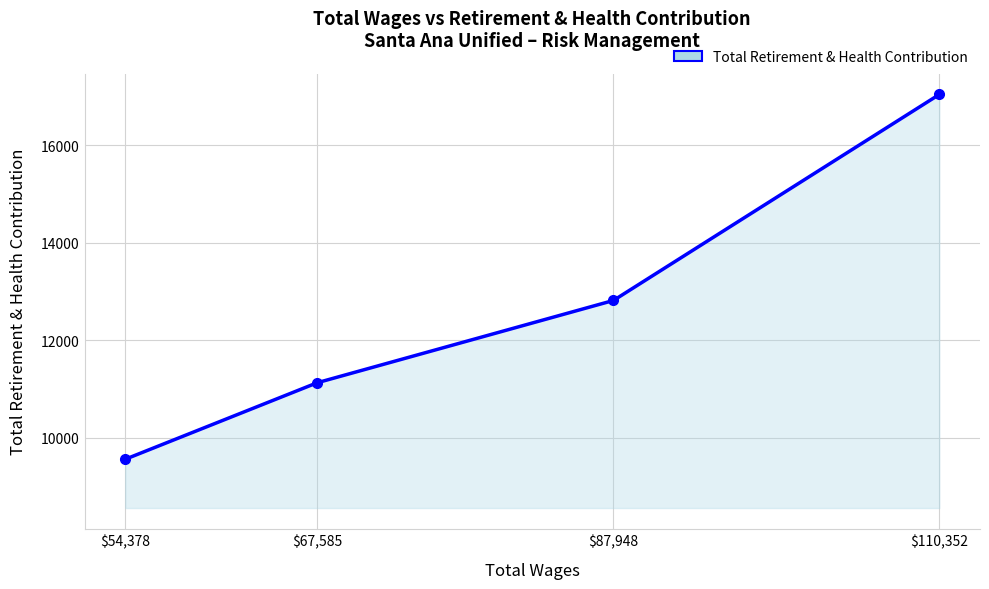

What is the change in value from $87,948 to $67,585?

-1687